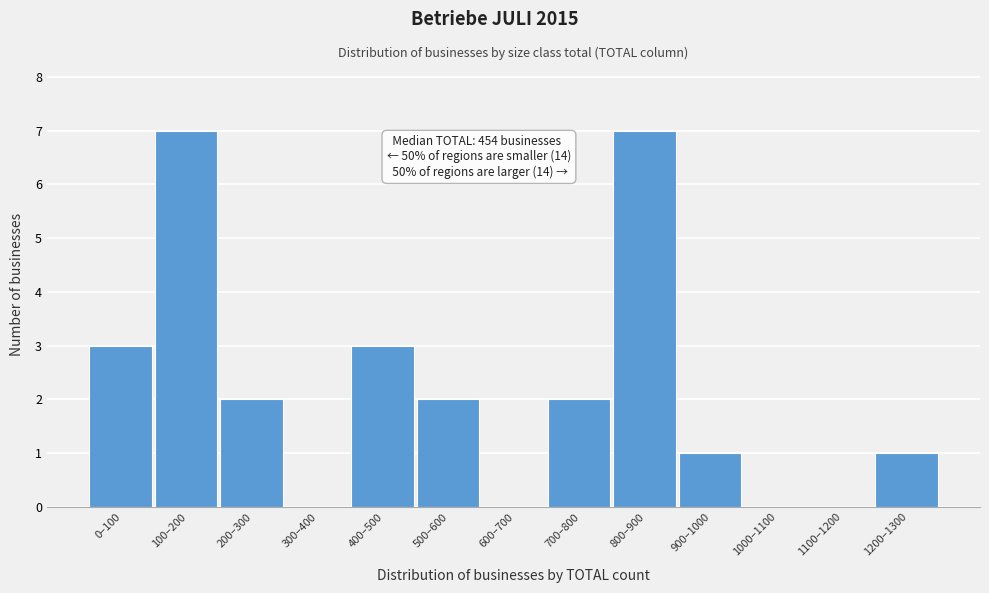

Reading left to right, list all the values displayed in this chart.

0–100=3	100–200=7	200–300=2	300–400=0	400–500=3	500–600=2	600–700=0	700–800=2	800–900=7	900–1000=1	1000–1100=0	1100–1200=0	1200–1300=1